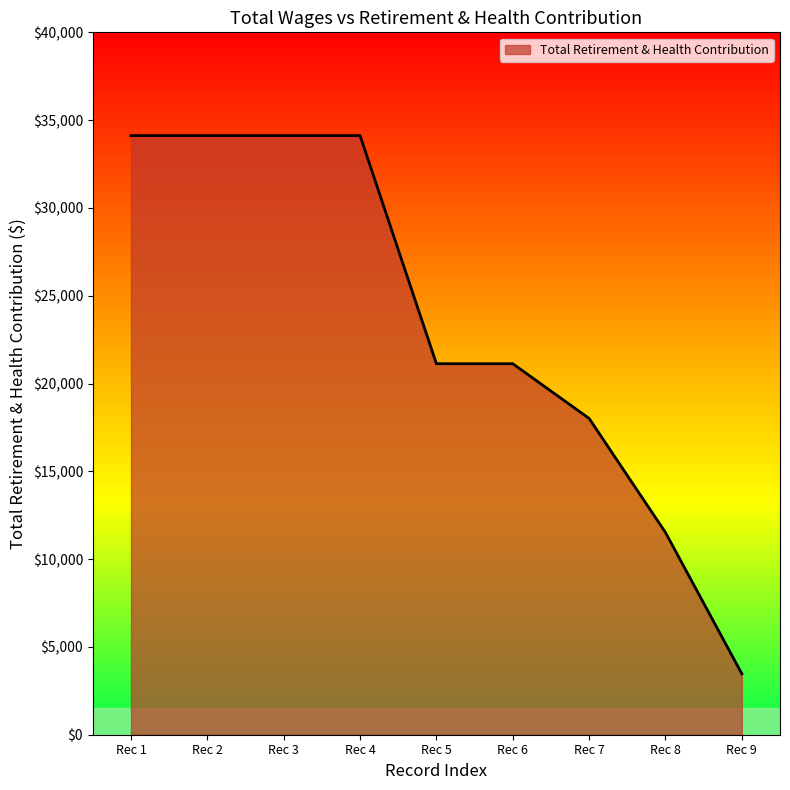

At which label does the data first exceed 21129?

Rec 1